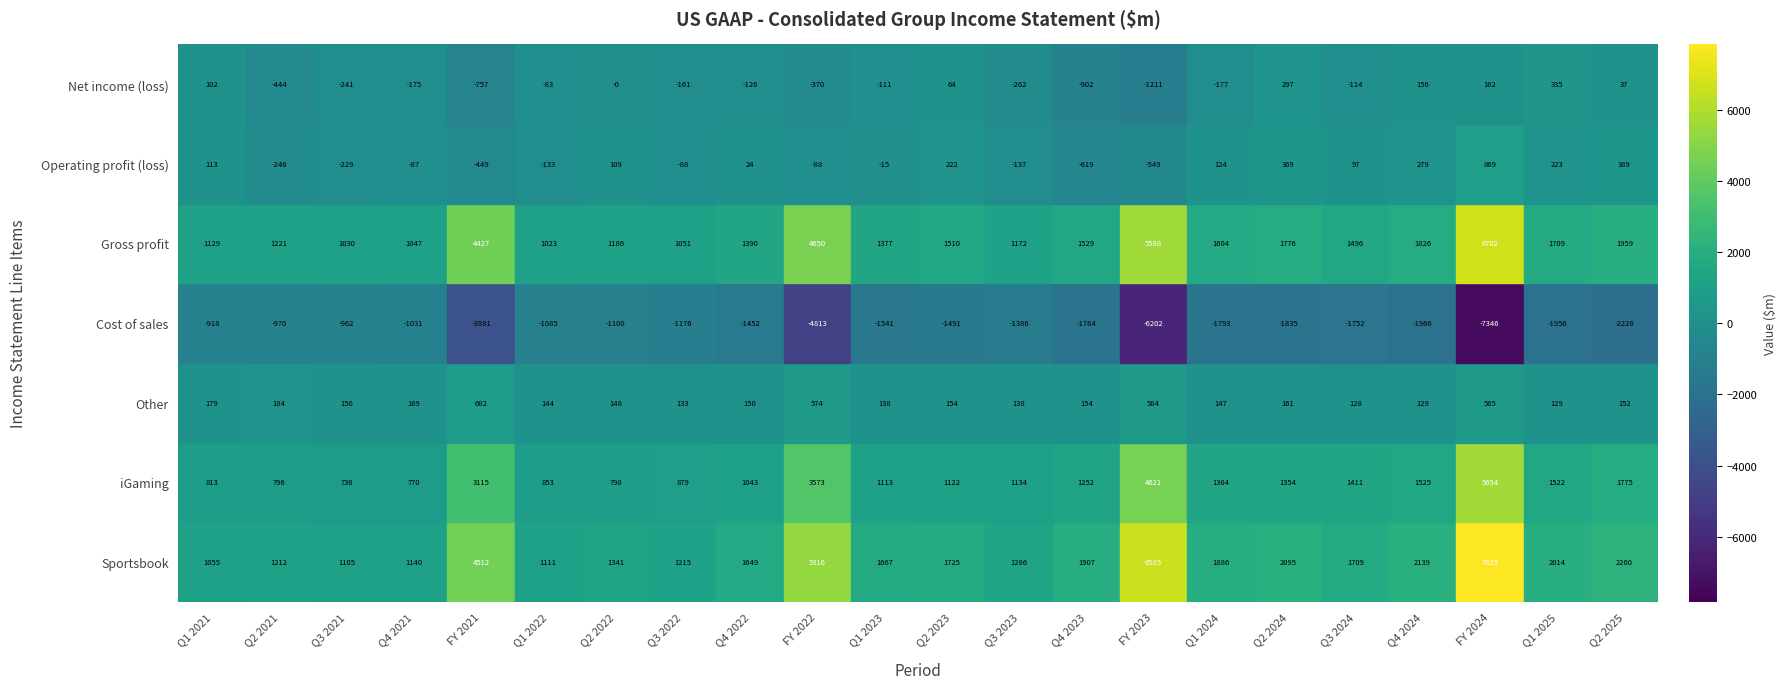

What is the average value of the iGaming series?

1691.9